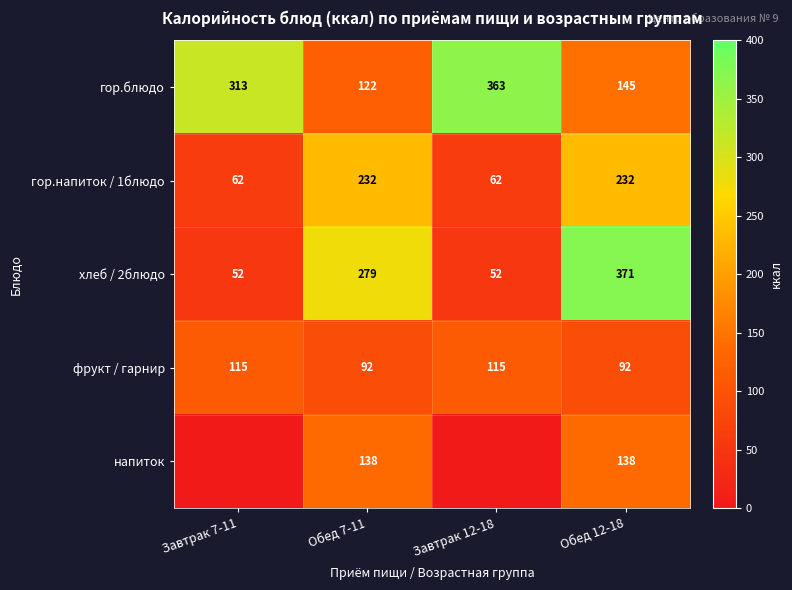

Is it true that гор.блюдо equals 206.6 at Обед 12-18?

False